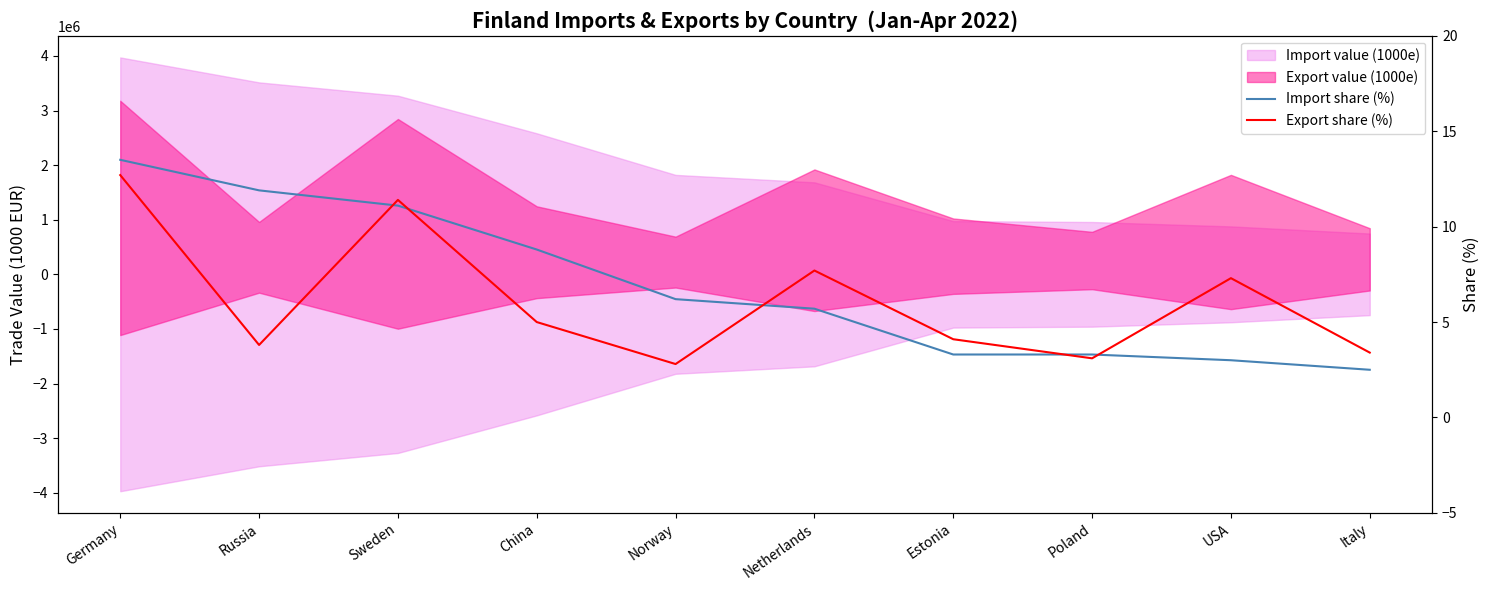

True or false: Export share (%) has more than 1 interior local peaks.

True